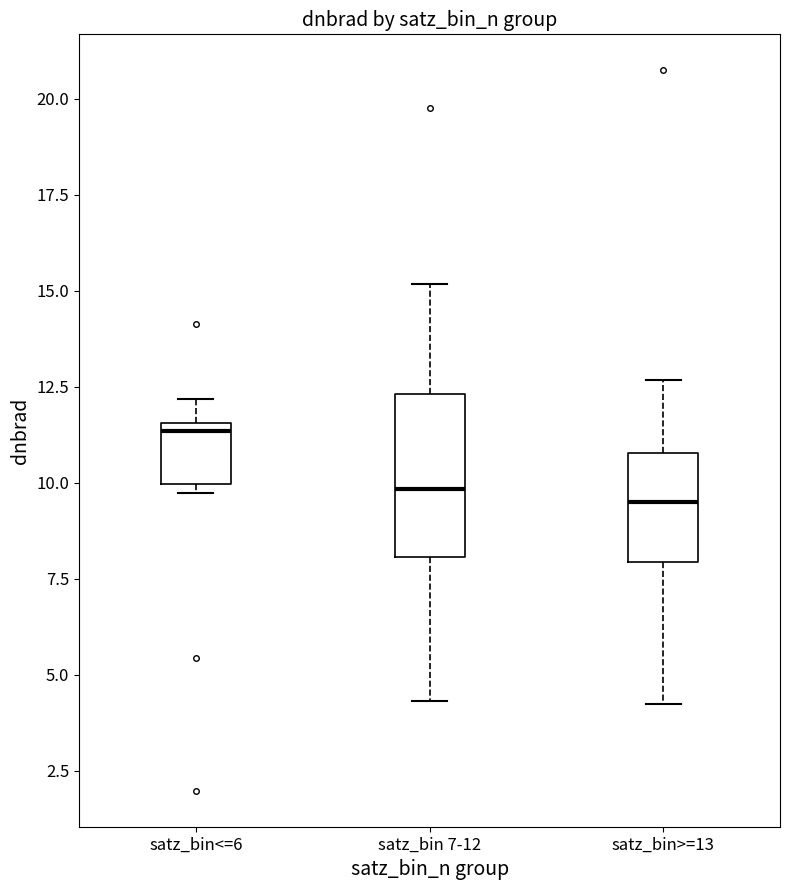

Where does the median line of the box for satz_bin>=13 sit on the y-axis? The values are not printed on the chart, so give them approximately, as read against the axis.

9.5